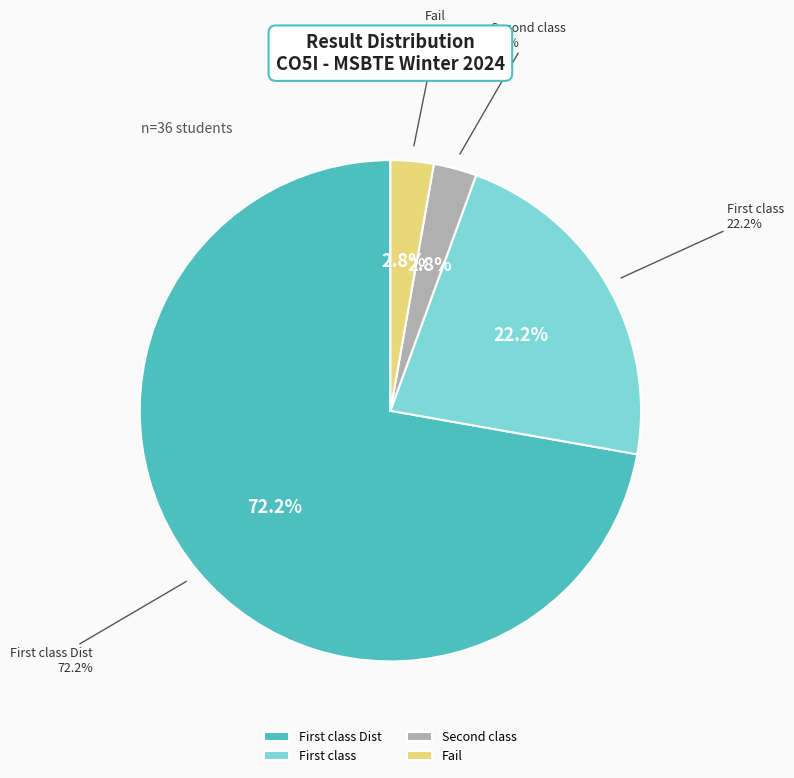

How many slices are in this pie chart?

4